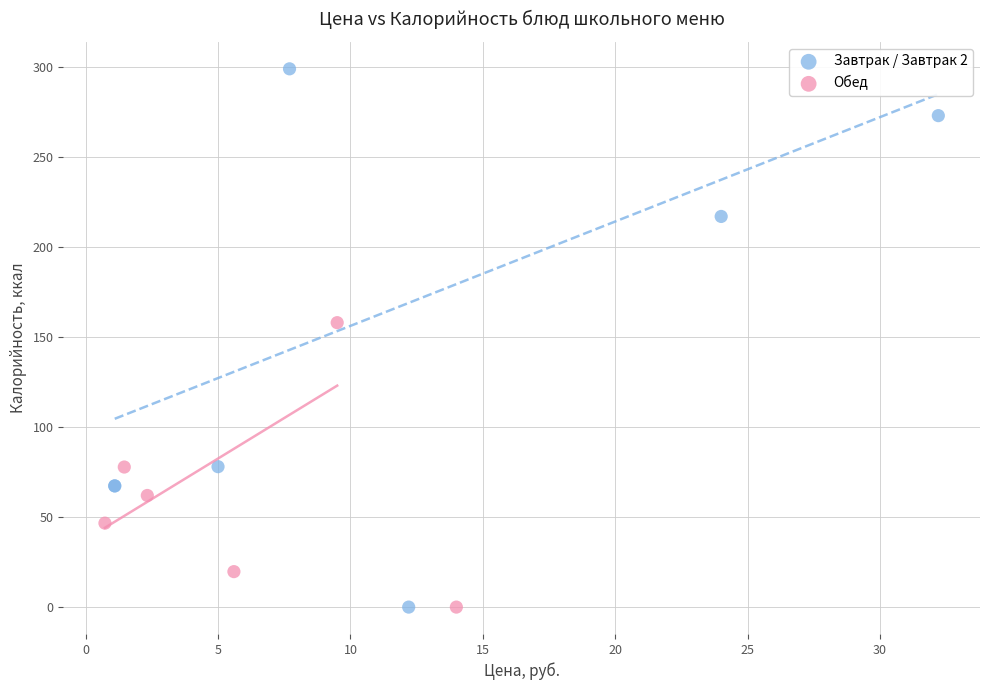

Which series has the largest Y range (max minus min)?

Завтрак / Завтрак 2